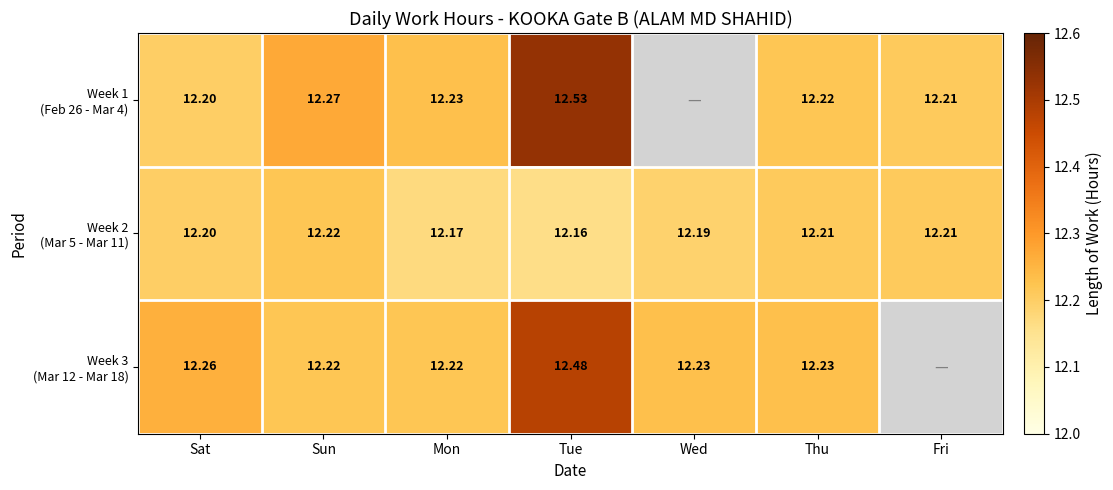

What is the total value across all series at Tue?

37.2